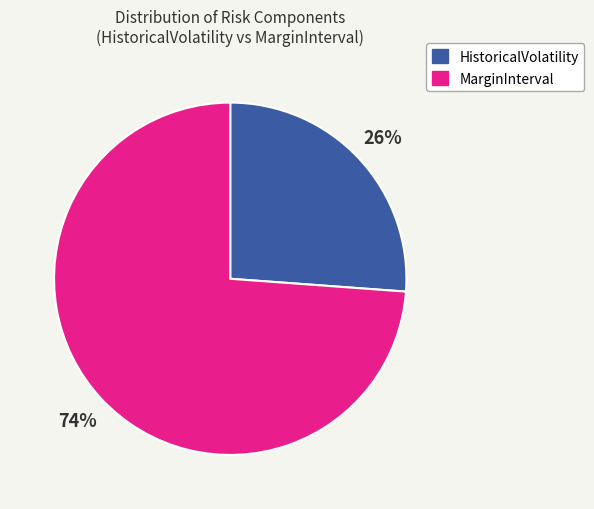

True or false: MarginInterval accounts for 74% of the total.

True